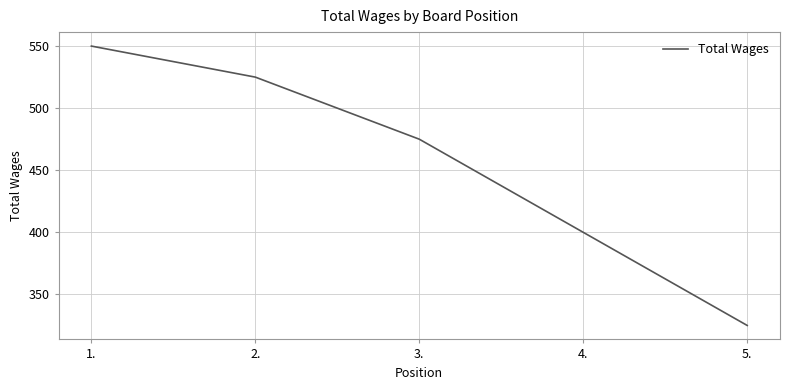

Rank the categories by value from lowest to highest.

5., 4., 3., 2., 1.